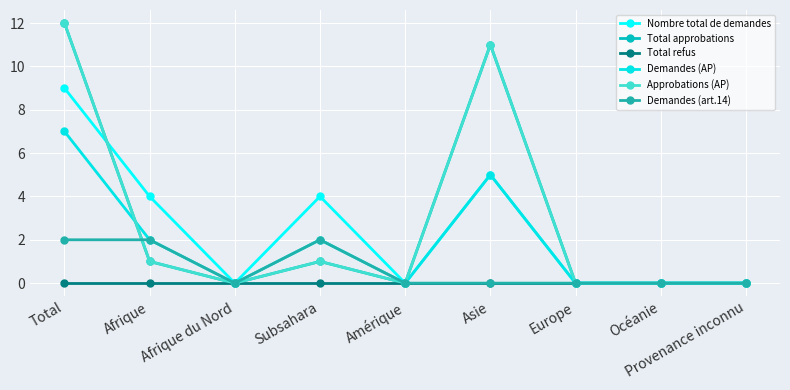

Is this an area chart (filled region under the line)?

No